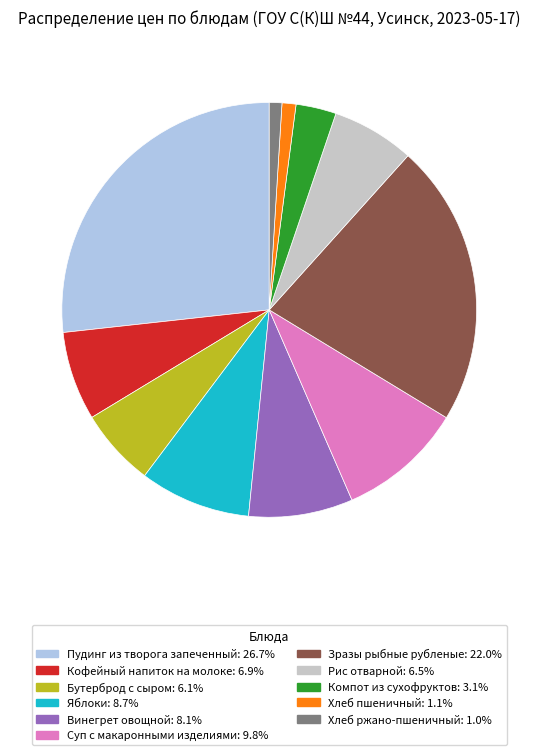

Do Компот из сухофруктов and Яблоки together represent more than half of the pie?

No